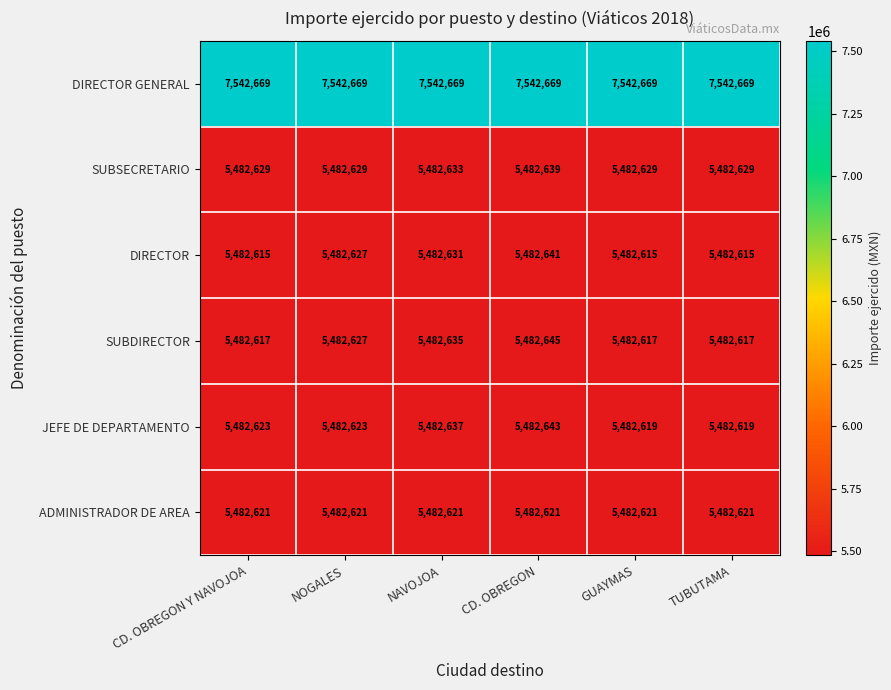

At which category is the sum across all series the highest?

CD. OBREGON